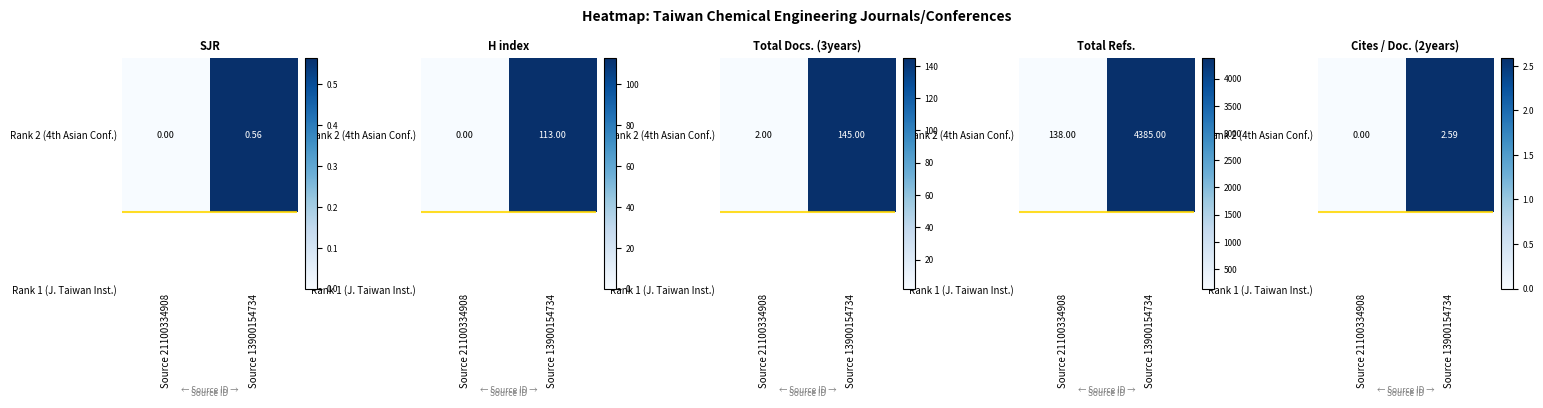

What is the change in value from Source 21100334908 to Source 13900154734?

+2.6